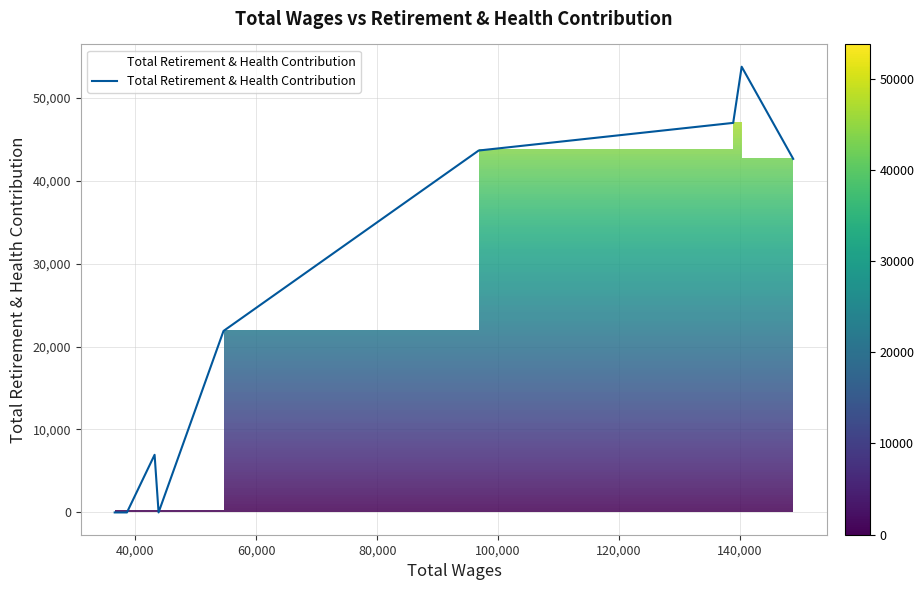

What is the maximum value shown in the chart?

53738